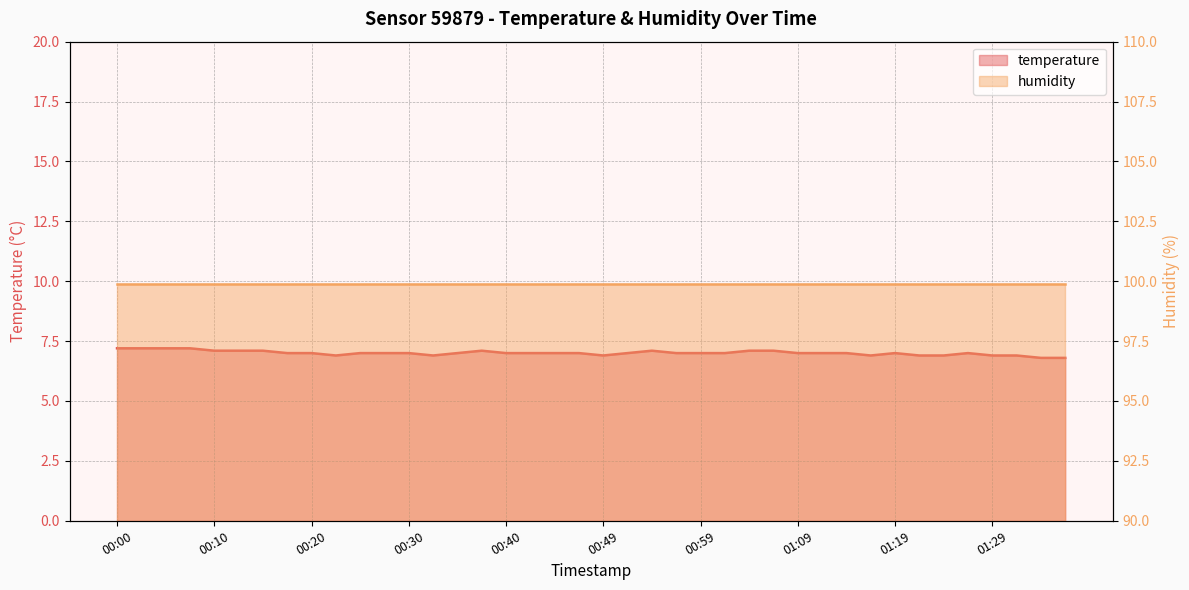

True or false: there are more than 1 points higher than both neighbors.

True